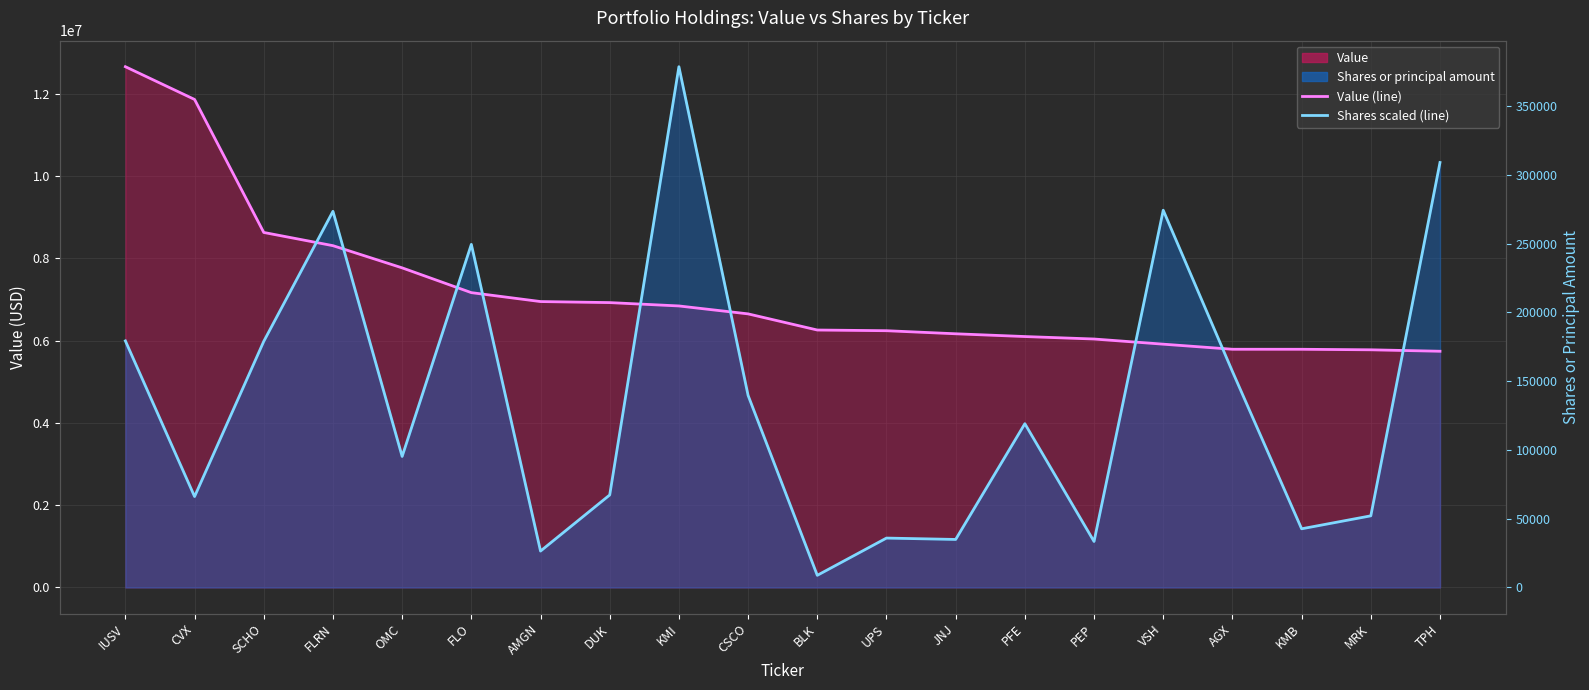

What position from the right is DUK?

13